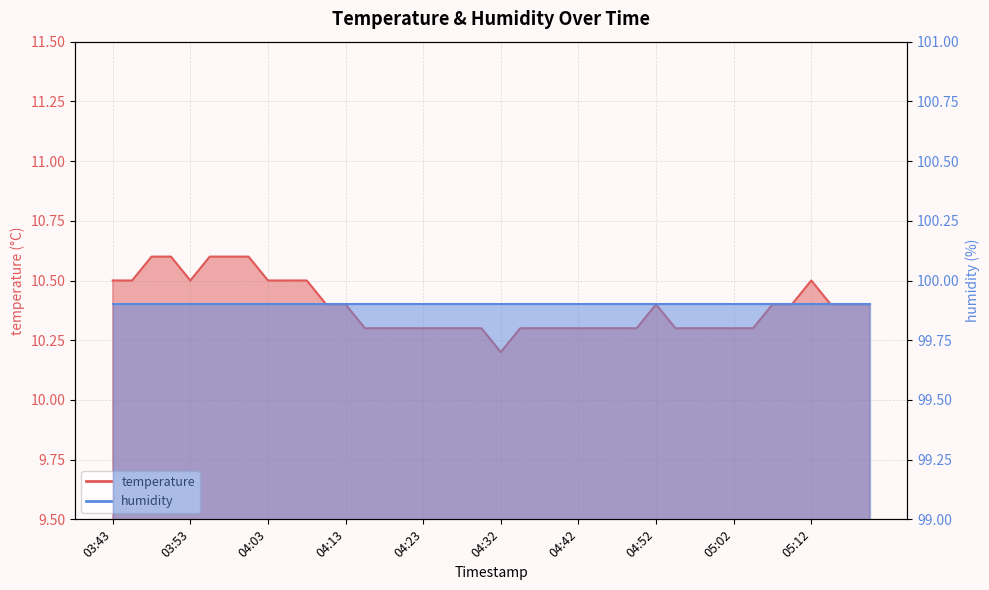

Reading left to right, transcribe all the data shown in this chart.

03:43=10.5	03:46=10.5	03:48=10.6	03:50=10.6	03:53=10.5	03:55=10.6	03:58=10.6	04:00=10.6	04:03=10.5	04:05=10.5	04:08=10.5	04:10=10.4	04:13=10.4	04:15=10.3	04:17=10.3	04:20=10.3	04:23=10.3	04:25=10.3	04:28=10.3	04:30=10.3	04:32=10.2	04:35=10.3	04:37=10.3	04:40=10.3	04:42=10.3	04:45=10.3	04:47=10.3	04:50=10.3	04:52=10.4	04:55=10.3	04:57=10.3	04:59=10.3	05:02=10.3	05:04=10.3	05:07=10.4	05:09=10.4	05:12=10.5	05:14=10.4	05:17=10.4	05:19=10.4